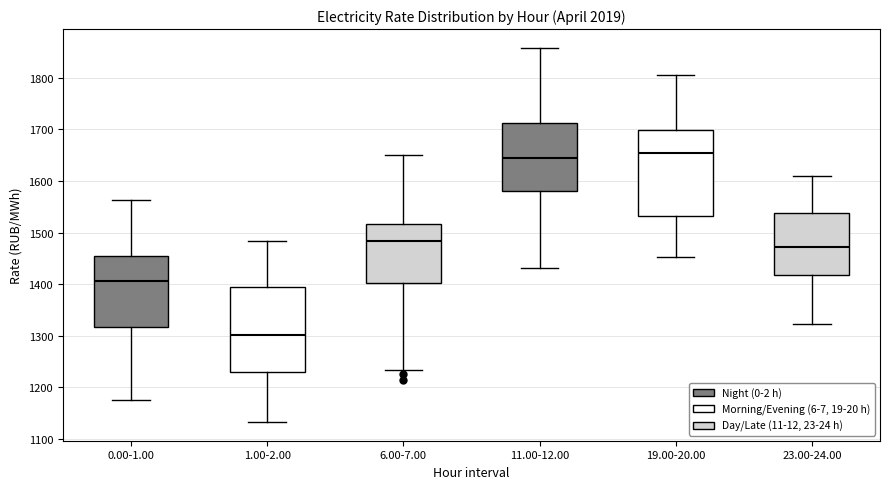

Where does the upper whisker of the box for 0.00-1.00 end on the y-axis? The values are not printed on the chart, so give them approximately, as read against the axis.

1560